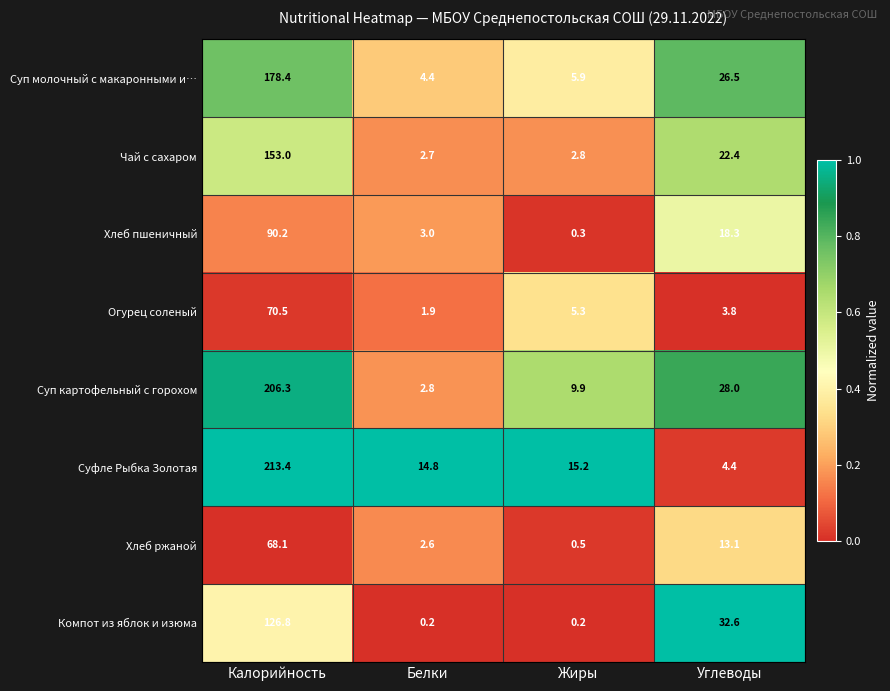

What is the maximum value for Хлеб ржаной?

68.1